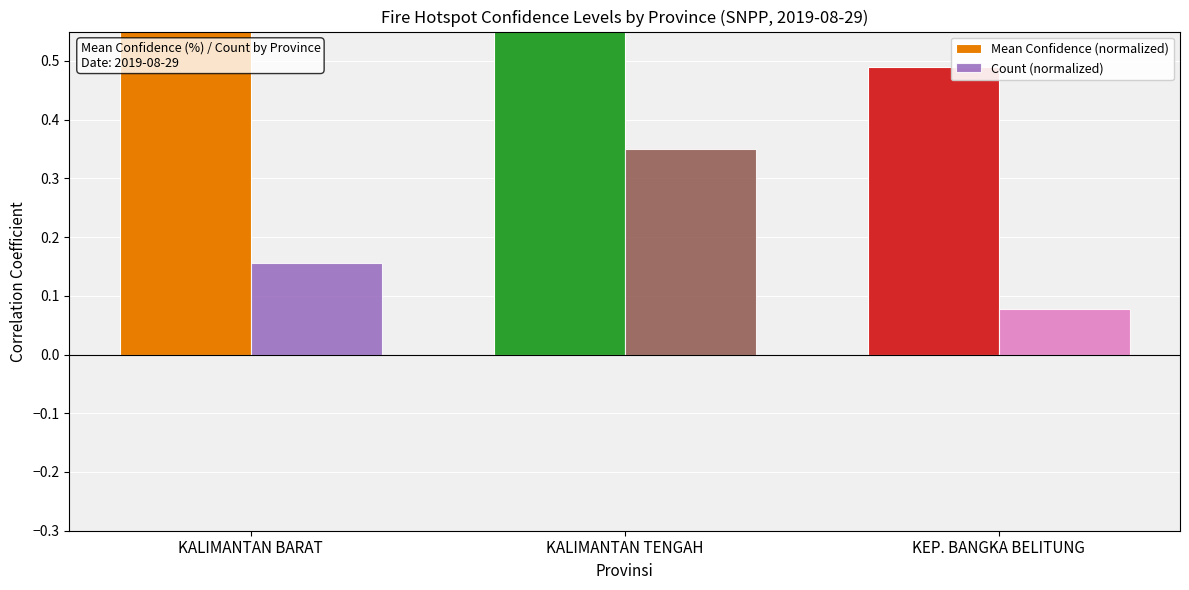

What value does the Mean Confidence (normalized) series have at KALIMANTAN BARAT?

0.7